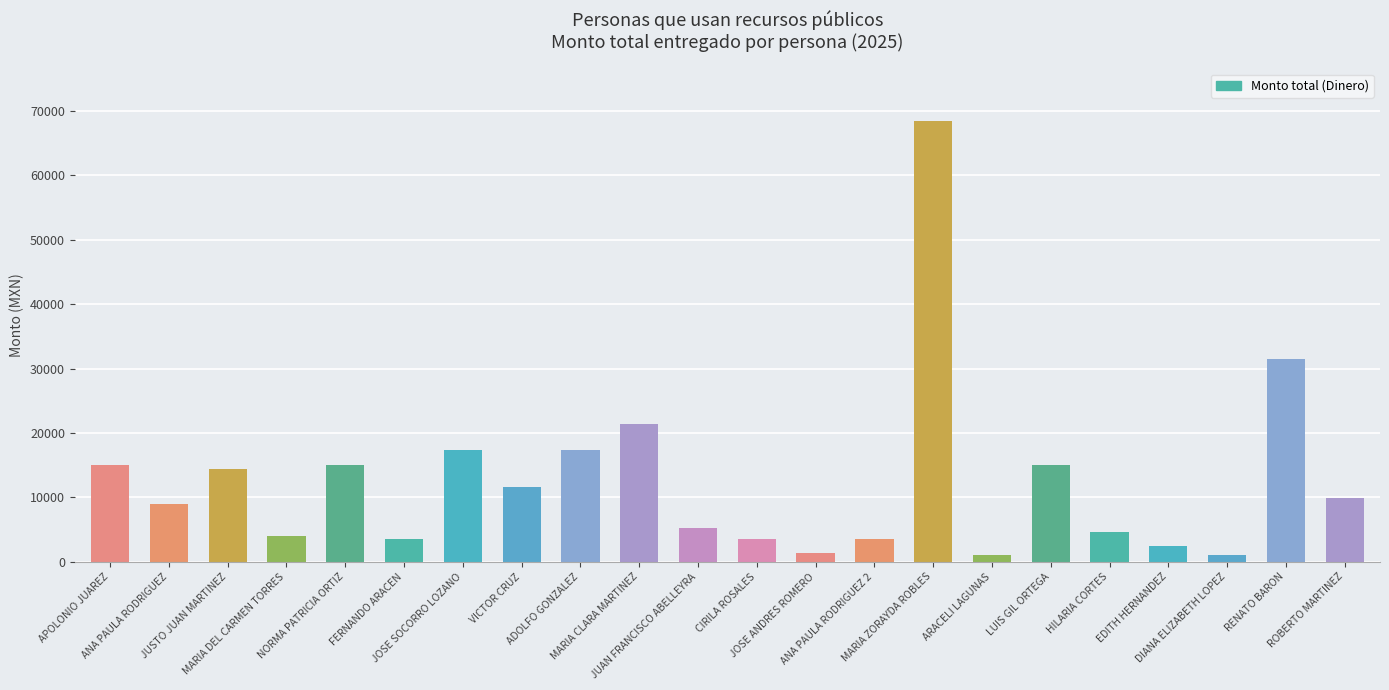

What is the difference between the maximum and minimum values?

67419.3